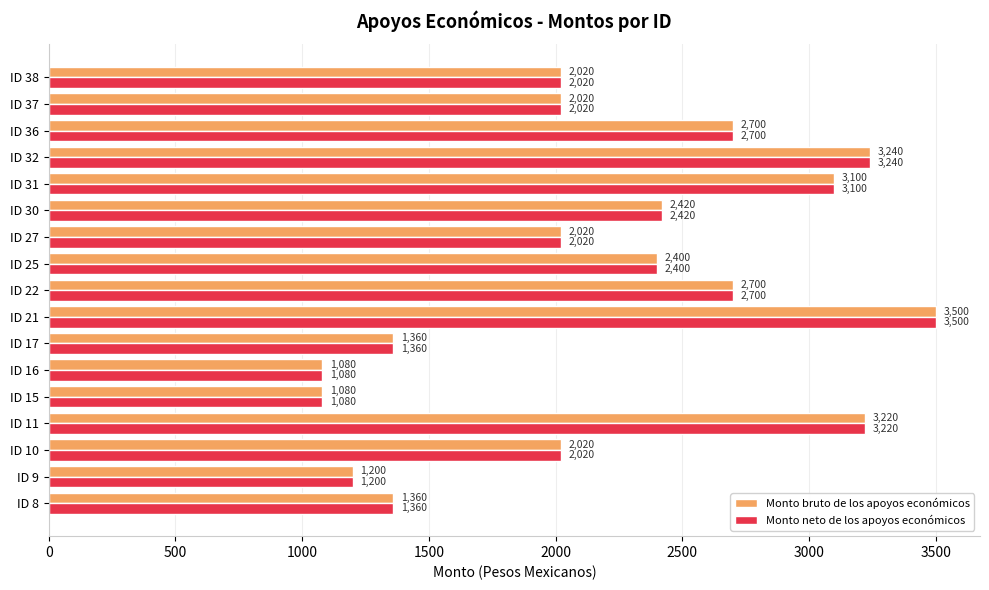

What is the difference between the maximum and second lowest values in the Monto bruto de los apoyos económicos series?

2420